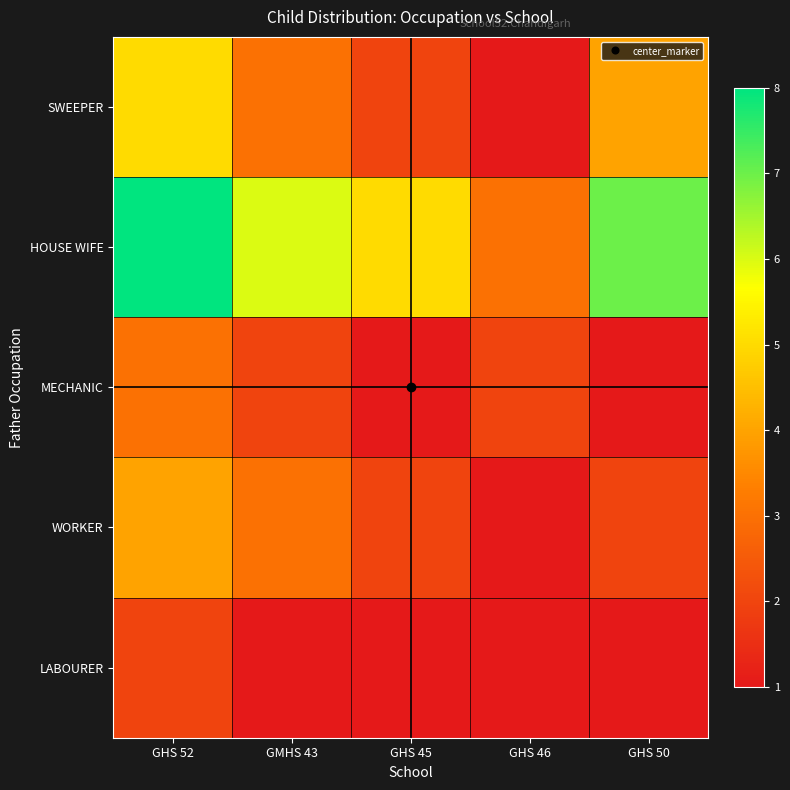

Which series has the largest range (max minus min)?

HOUSE WIFE